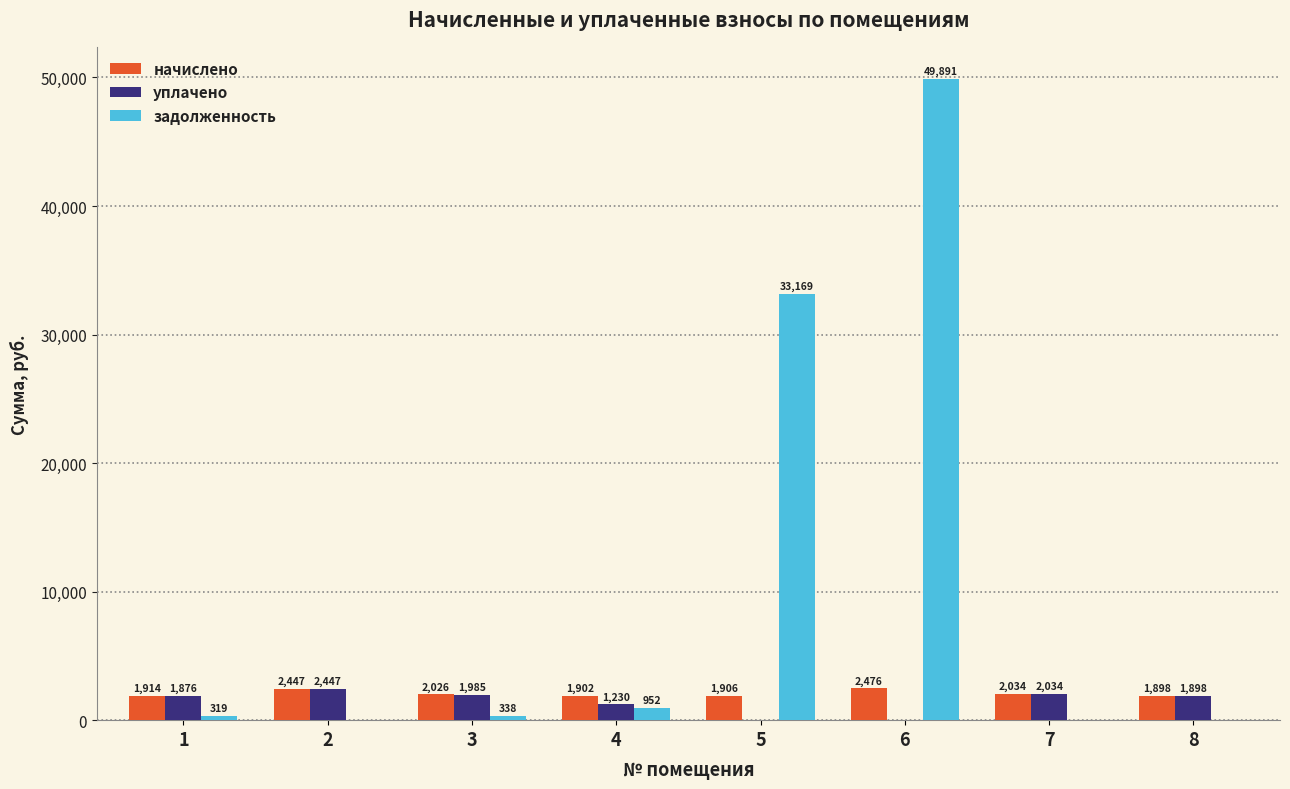

What is the sum of all задолженность values?

84668.1